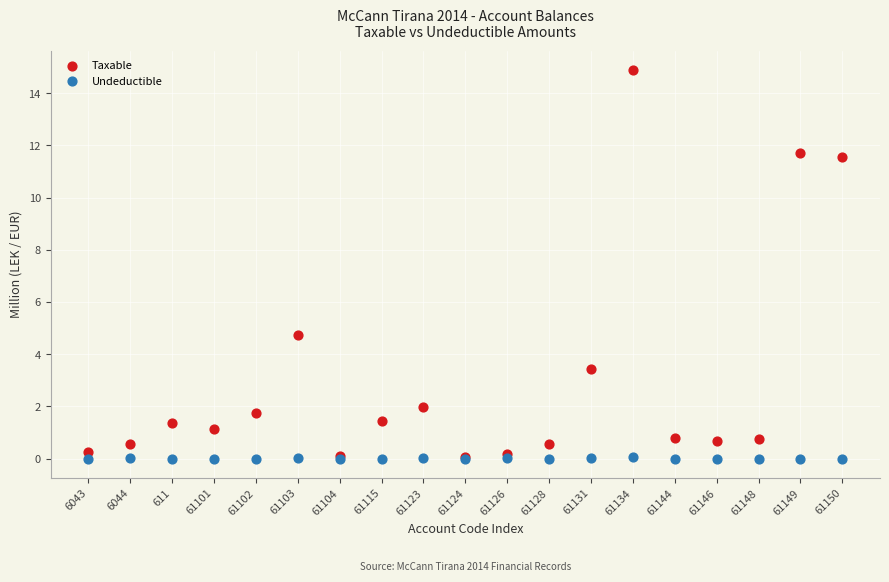

Which series contains the highest Y value?

Taxable